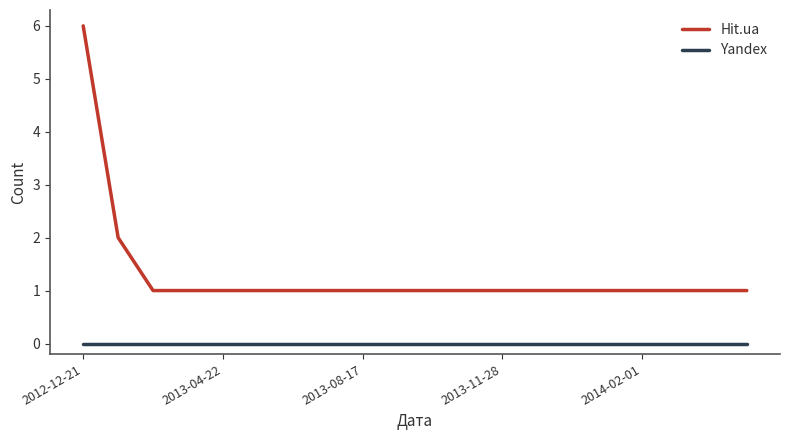

List the series in order of their peak value, highest first.

Hit.ua, Yandex